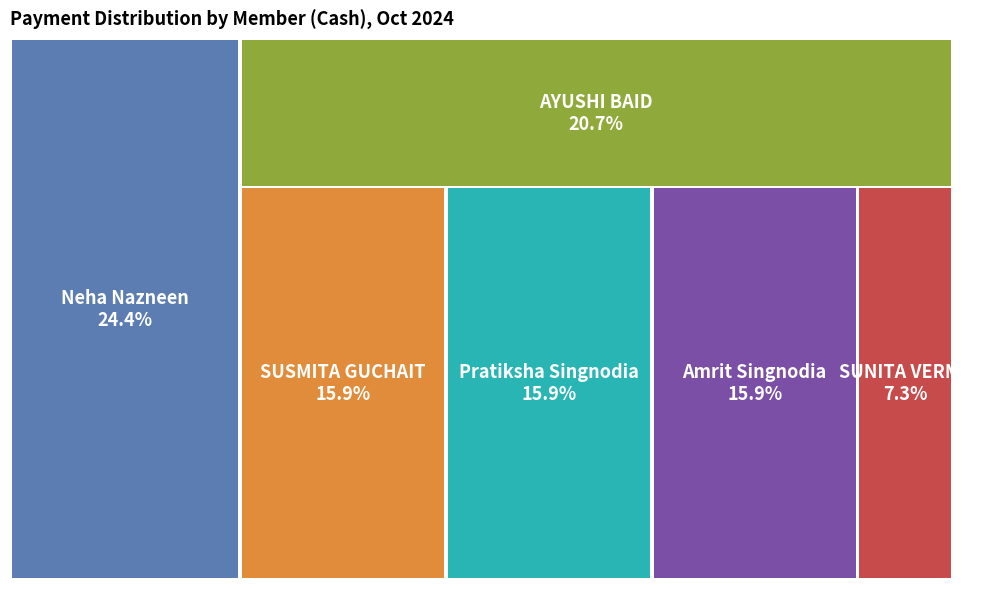

How many segments does this pie chart have?

6